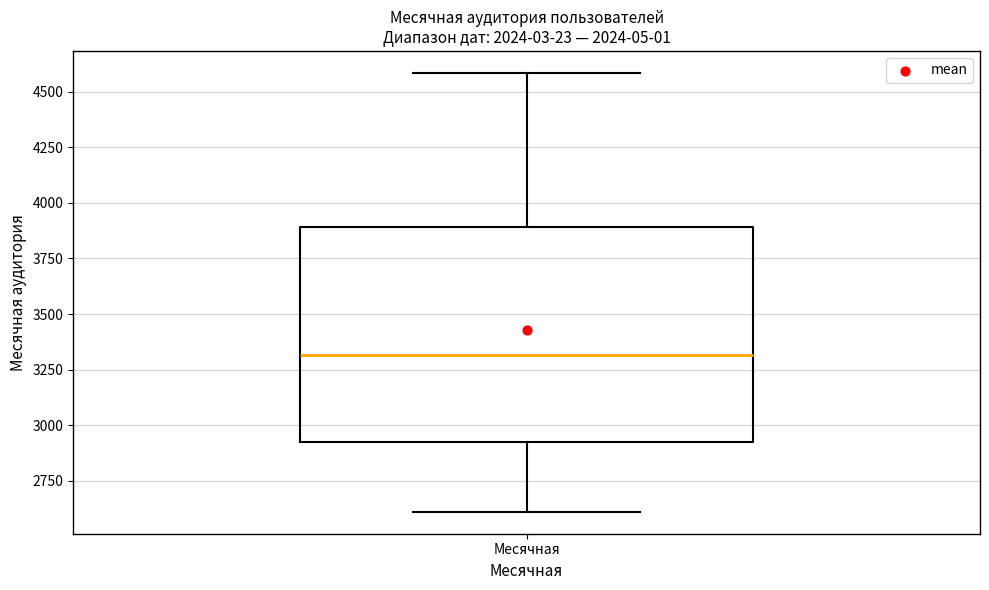

Transcribe this box plot: give where the median line is, the range the box spans, and where the two whiskers end, as read against the y-axis. The values are not printed on the chart, so give them approximately, as read against the axis.

median 3300, box 2950 to 3900, whiskers 2600 to 4600